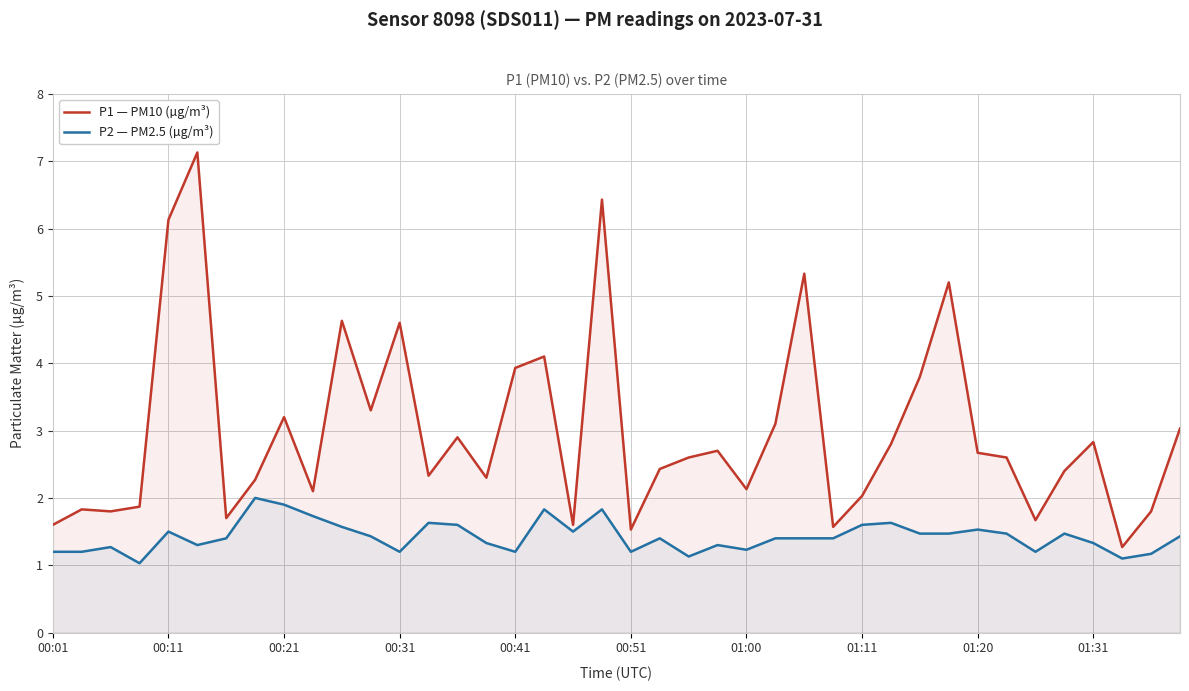

True or false: P1 — PM10 (µg/m³) and P2 — PM2.5 (µg/m³) cross at least once.

False